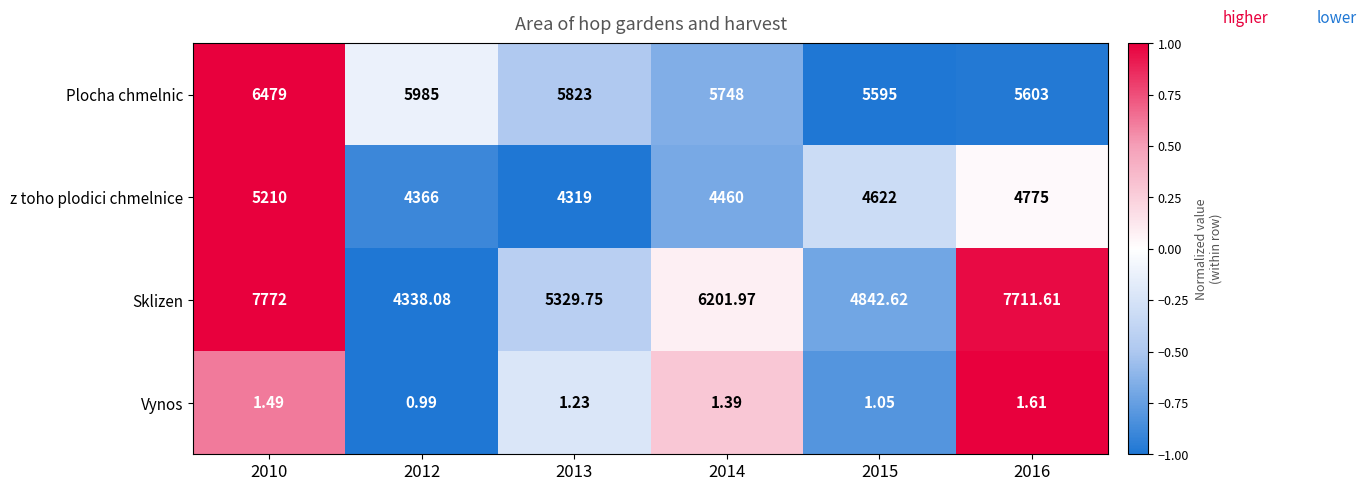

Which series has the largest range (max minus min)?

Sklizen